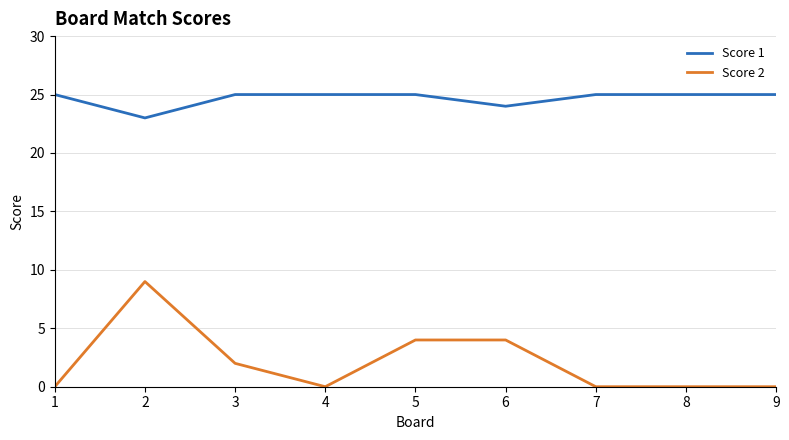

At which category does Score 1 reach its first local valley?

2